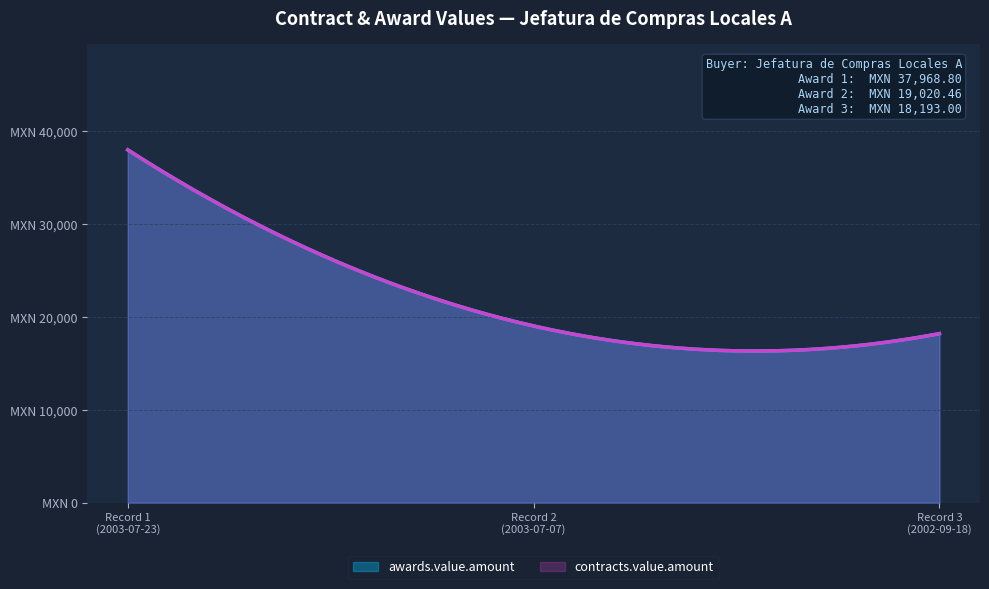

Does the chart display data point markers on the line(s)?

No